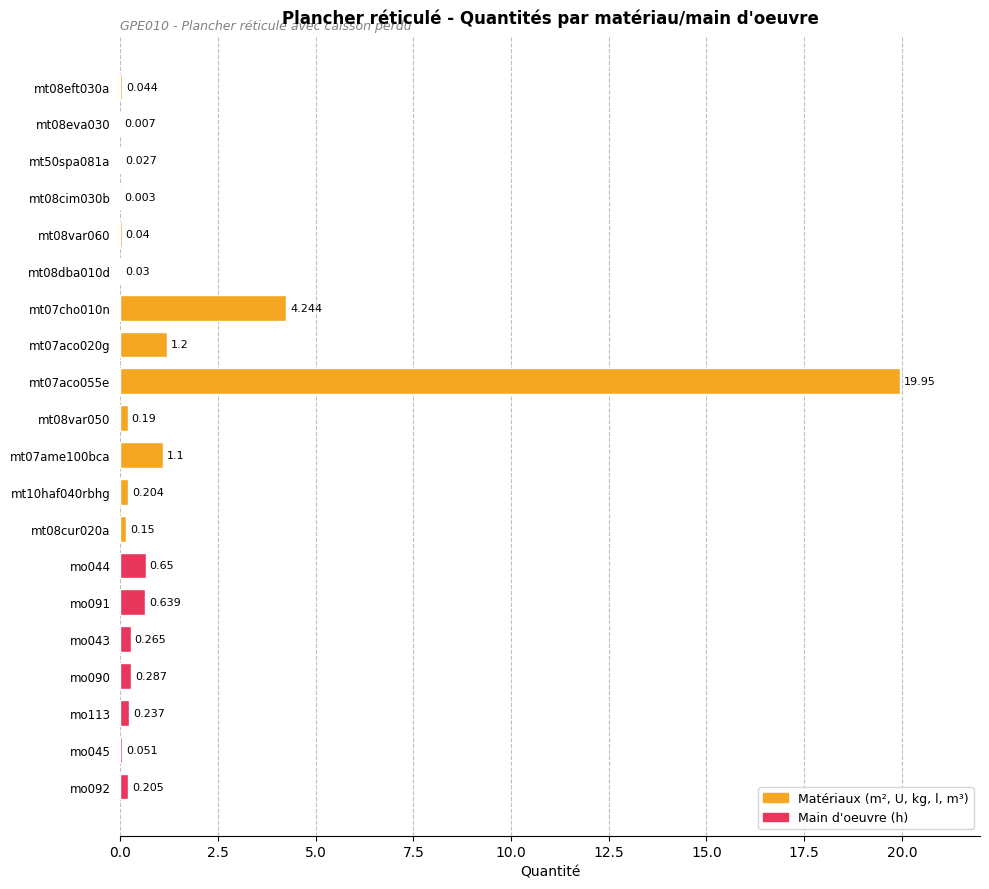

Count the number of data series in this chart.

1